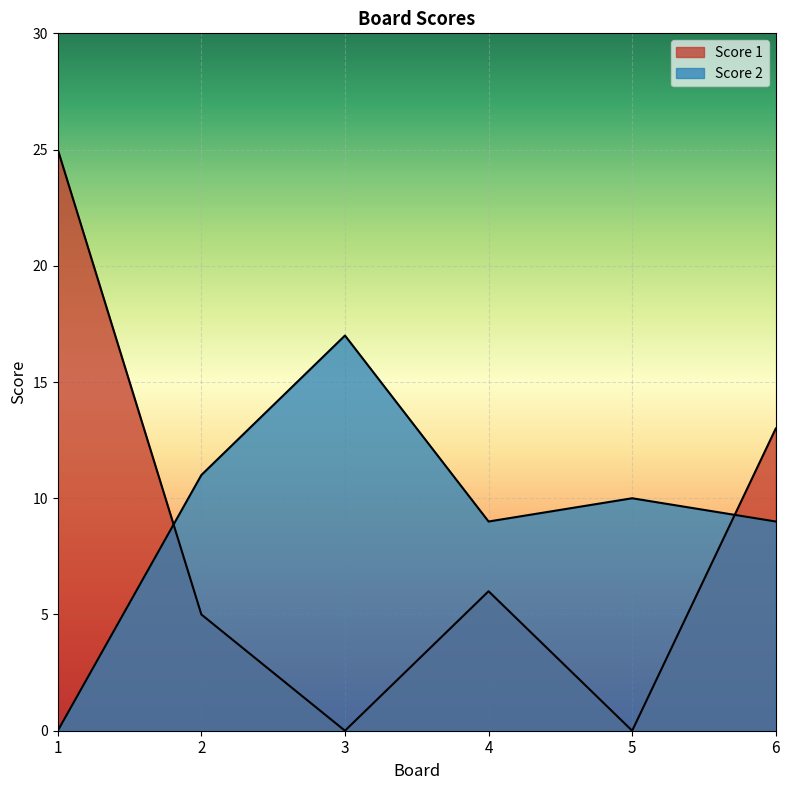

Read the Score 2 value at 2, to the nearest 5.

10